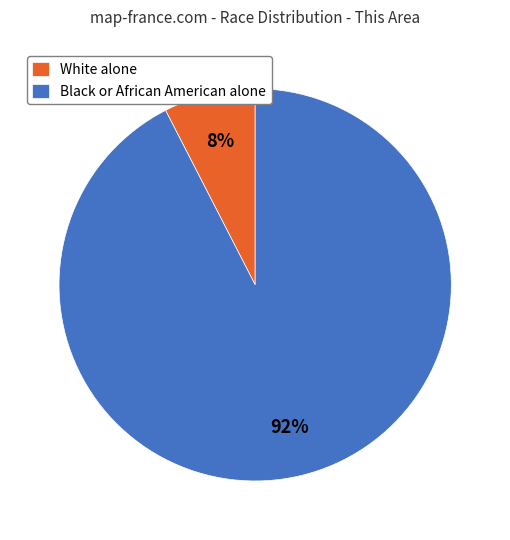

Which slice is the largest?

Black or African American alone